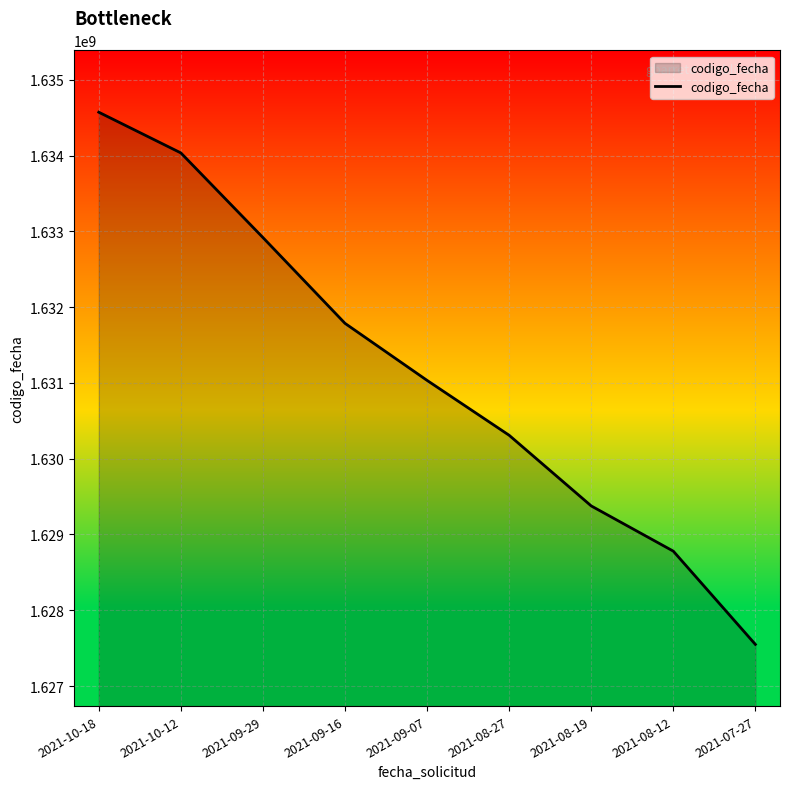

What is the greatest value displayed?

1634571849